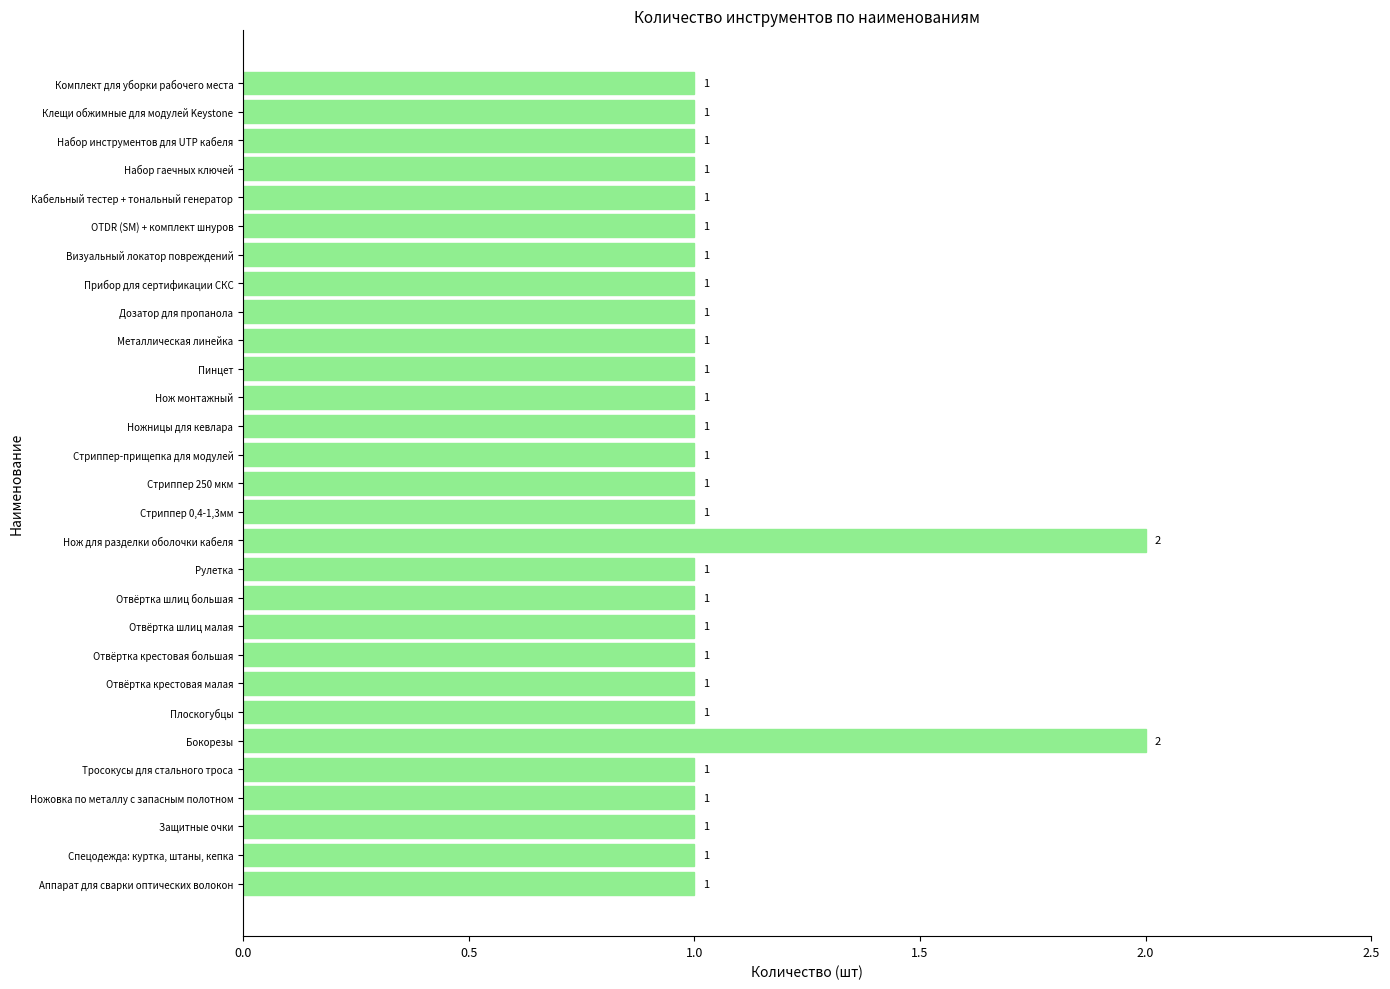

What is the greatest value displayed?

2